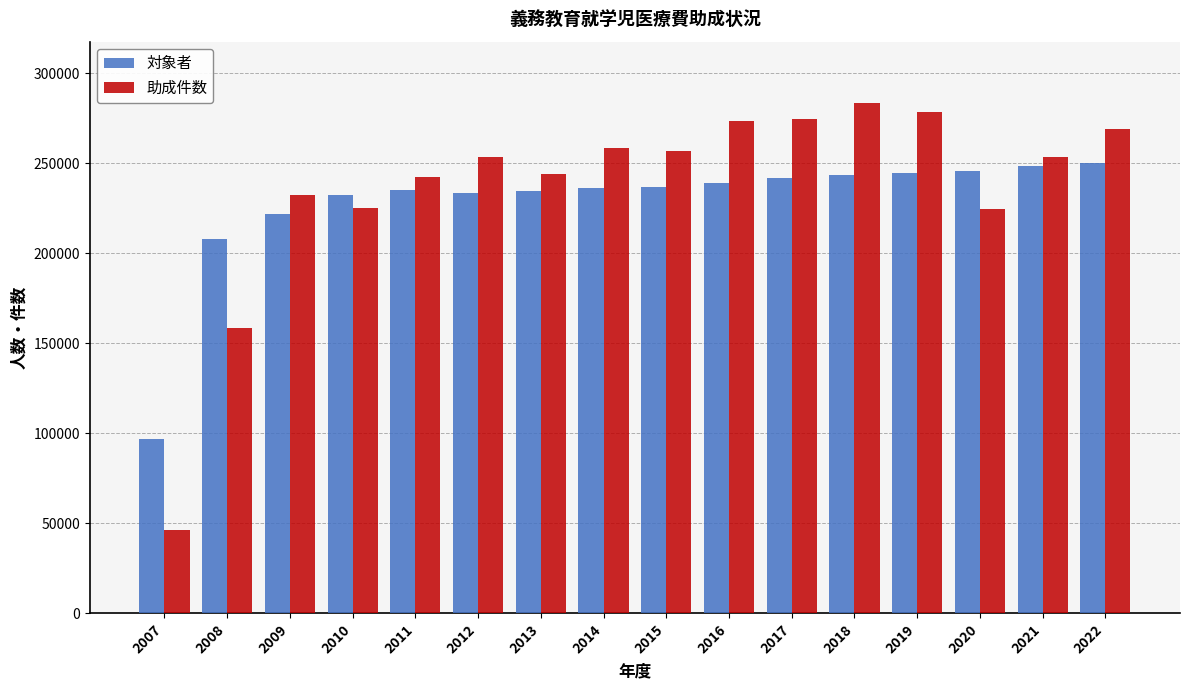

How many bars are there in each group?

2